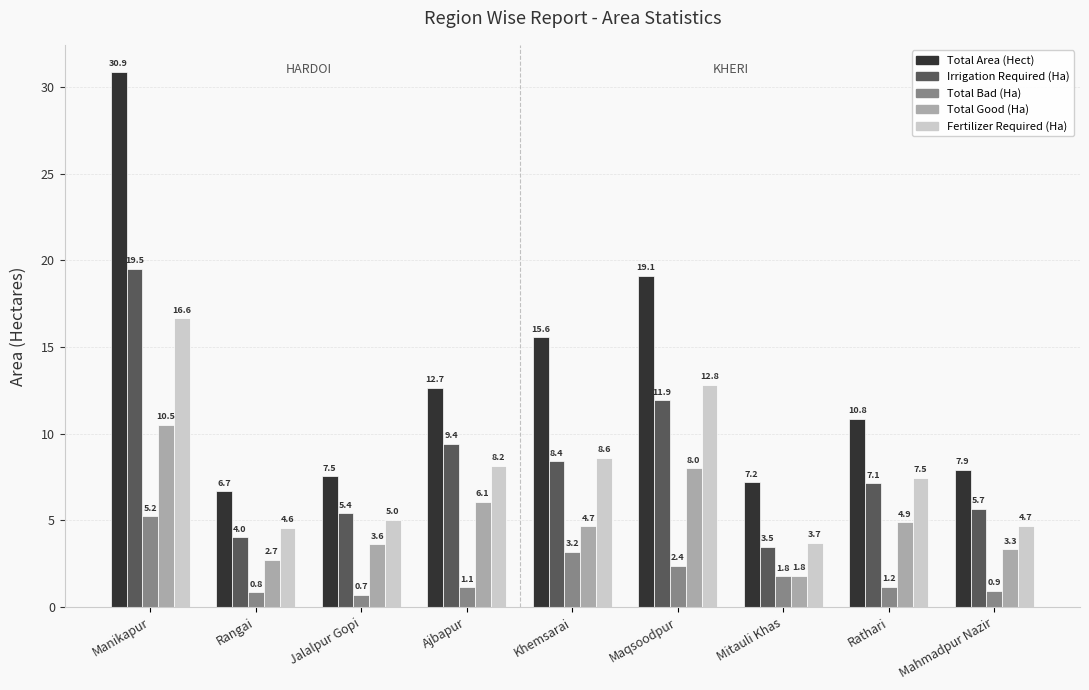

What is the sum of all Total Good (Ha) values?

45.6